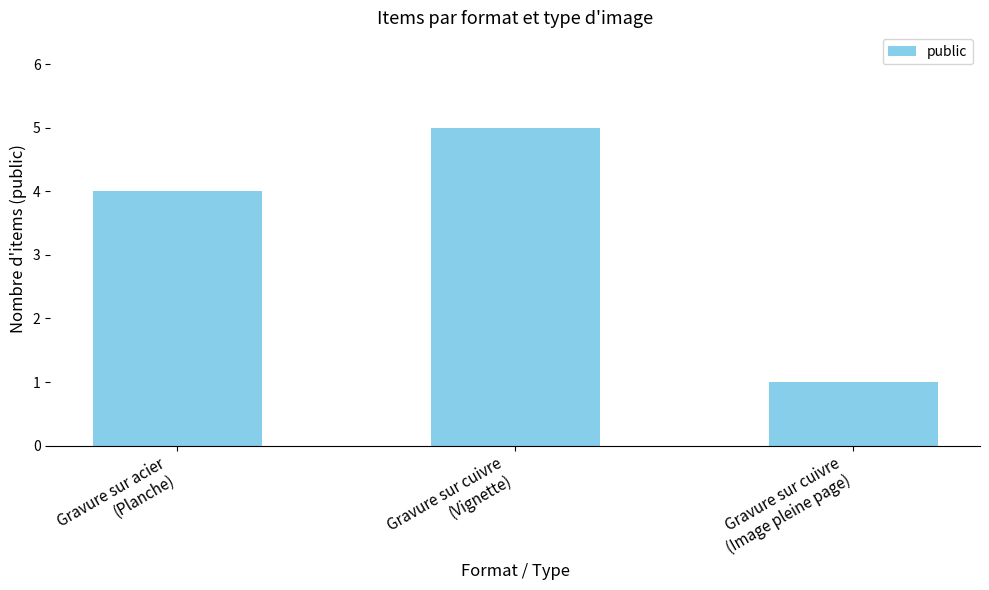

What is the ratio of the value at Gravure sur acier
(Planche) to the value at Gravure sur cuivre
(Image pleine page)?

4.0